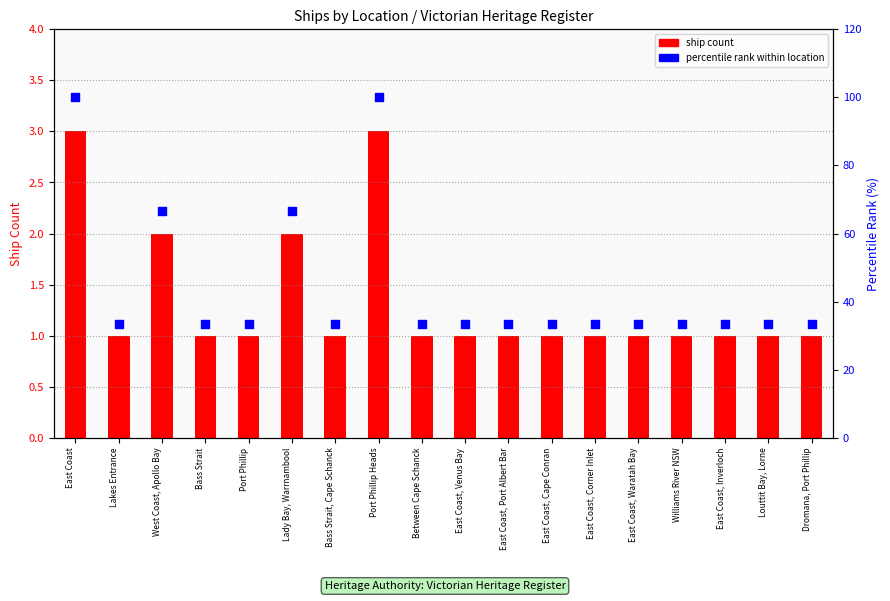

Which series has the largest Y range (max minus min)?

percentile rank within location